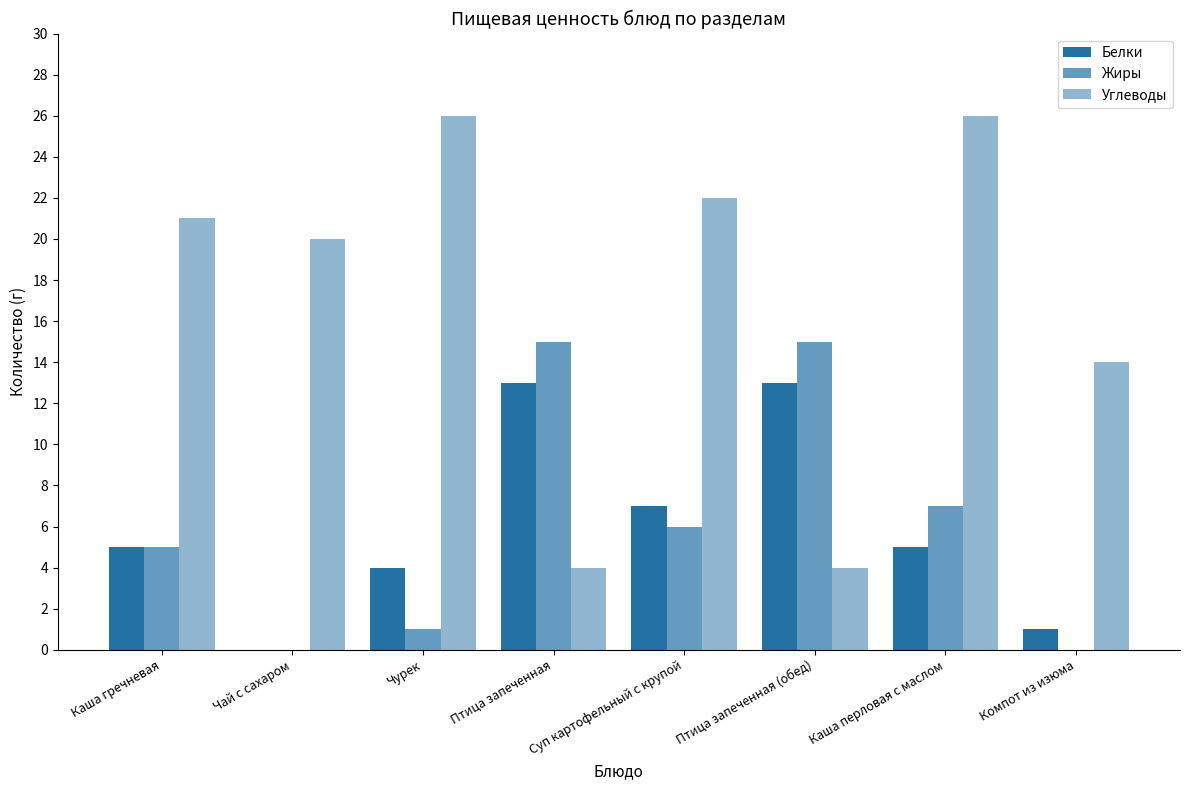

The Жиры series shows 8 at Суп картофельный с крупой. True or false?

False